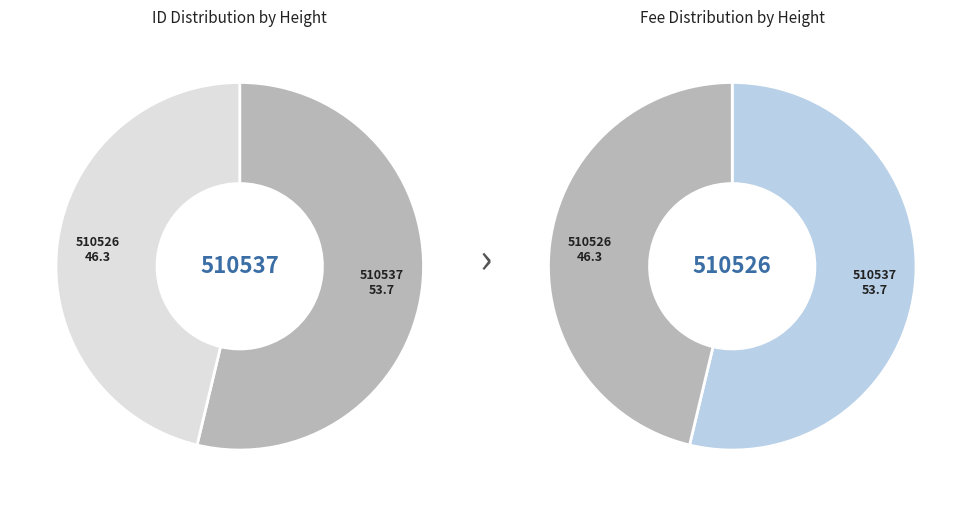

Which has a higher value, 510537 or 510526?

510537